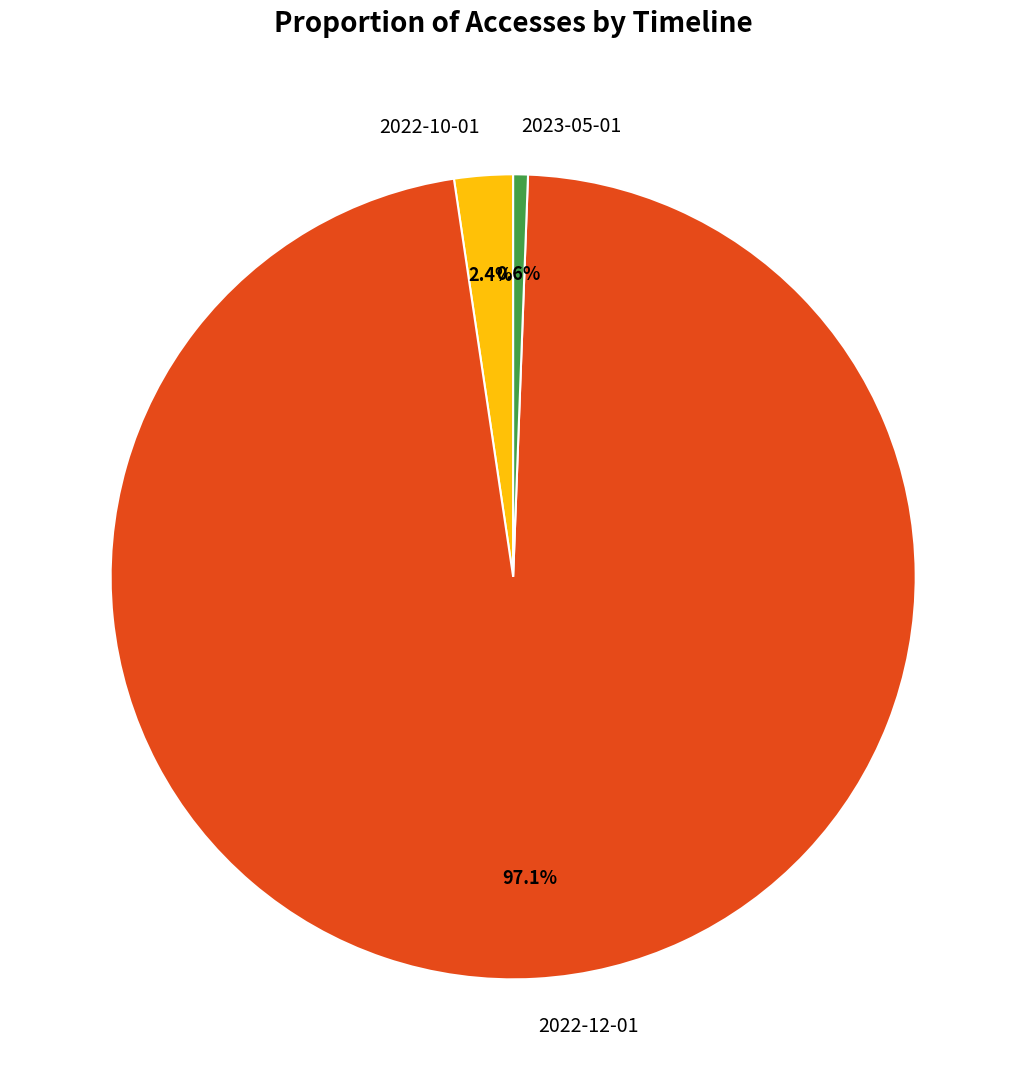

To the nearest percent, what is the combined percentage of 2022-12-01 and 2022-10-01?

99%